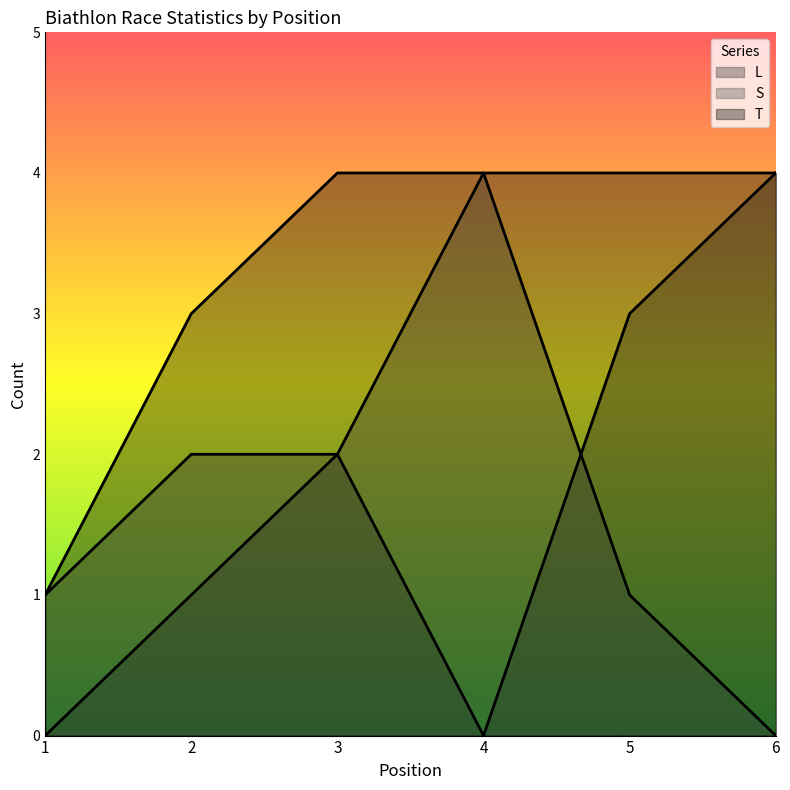

In S, how many points are higher than both neighbors (excluding endpoints)?

1